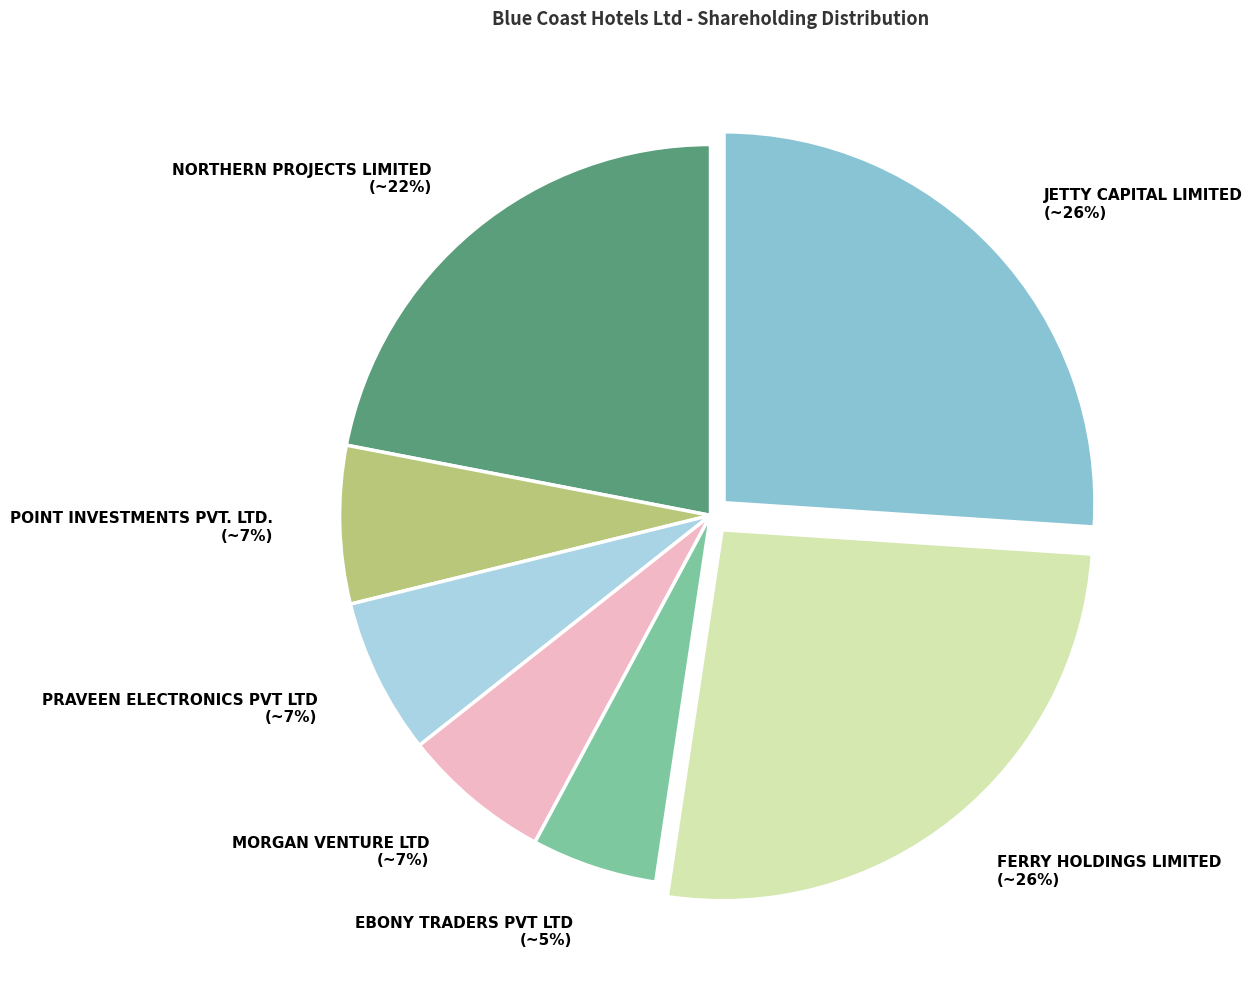

Do NORTHERN PROJECTS LIMITED and EBONY TRADERS PVT LTD together represent more than half of the pie?

No